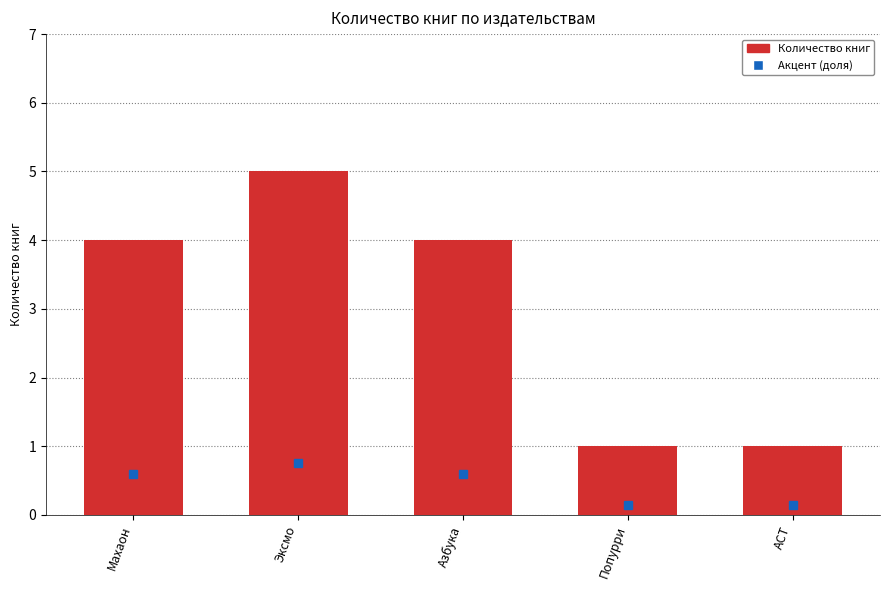

At which category does the chart reach its peak across all series?

Эксмо